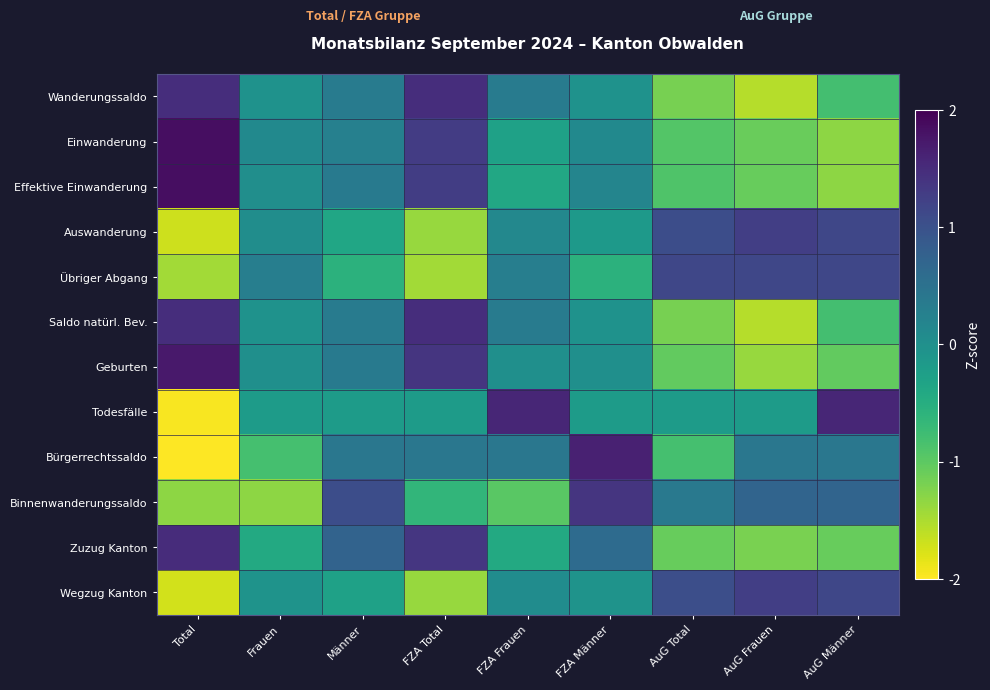

Reading left to right, transcribe all the data shown in this chart.

Wanderungssaldo: Total=1.5	Frauen=-0.0	Männer=0.3	FZA Total=1.5	FZA Frauen=0.3	FZA Männer=-0.0	AuG Total=-1.2	AuG Frauen=-1.6	AuG Männer=-0.8
Einwanderung: Total=1.8	Frauen=0.1	Männer=0.3	FZA Total=1.3	FZA Frauen=-0.3	FZA Männer=0.1	AuG Total=-0.9	AuG Frauen=-1.1	AuG Männer=-1.3
Effektive Einwanderung: Total=1.8	Frauen=0.0	Männer=0.4	FZA Total=1.3	FZA Frauen=-0.4	FZA Männer=0.2	AuG Total=-0.9	AuG Frauen=-1.1	AuG Männer=-1.3
Auswanderung: Total=-1.7	Frauen=0.0	Männer=-0.4	FZA Total=-1.4	FZA Frauen=0.1	FZA Männer=-0.2	AuG Total=1.1	AuG Frauen=1.3	AuG Männer=1.2
Übriger Abgang: Total=-1.4	Frauen=0.3	Männer=-0.6	FZA Total=-1.4	FZA Frauen=0.3	FZA Männer=-0.6	AuG Total=1.2	AuG Frauen=1.2	AuG Männer=1.2
Saldo natürl. Bev.: Total=1.5	Frauen=-0.0	Männer=0.3	FZA Total=1.5	FZA Frauen=0.3	FZA Männer=-0.0	AuG Total=-1.2	AuG Frauen=-1.6	AuG Männer=-0.8
Geburten: Total=1.7	Frauen=0.0	Männer=0.3	FZA Total=1.4	FZA Frauen=0.0	FZA Männer=0.0	AuG Total=-1.0	AuG Frauen=-1.4	AuG Männer=-1.0
Todesfälle: Total=-2.0	Frauen=-0.2	Männer=-0.2	FZA Total=-0.2	FZA Frauen=1.6	FZA Männer=-0.2	AuG Total=-0.2	AuG Frauen=-0.2	AuG Männer=1.6
Bürgerrechtssaldo: Total=-2.0	Frauen=-0.8	Männer=0.4	FZA Total=0.4	FZA Frauen=0.4	FZA Männer=1.6	AuG Total=-0.8	AuG Frauen=0.4	AuG Männer=0.4
Binnenwanderungssaldo: Total=-1.3	Frauen=-1.3	Männer=1.1	FZA Total=-0.6	FZA Frauen=-1.0	FZA Männer=1.4	AuG Total=0.4	AuG Frauen=0.7	AuG Männer=0.7
Zuzug Kanton: Total=1.5	Frauen=-0.4	Männer=0.7	FZA Total=1.4	FZA Frauen=-0.4	FZA Männer=0.6	AuG Total=-1.1	AuG Frauen=-1.2	AuG Männer=-1.1
Wegzug Kanton: Total=-1.7	Frauen=-0.1	Männer=-0.3	FZA Total=-1.4	FZA Frauen=0.0	FZA Männer=-0.1	AuG Total=1.0	AuG Frauen=1.3	AuG Männer=1.2